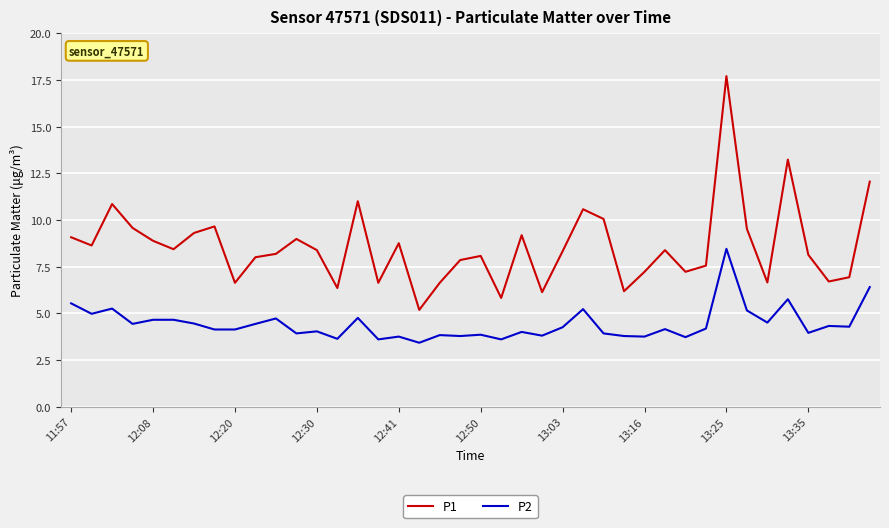

List the series in order of their overall mean, highest first.

P1, P2